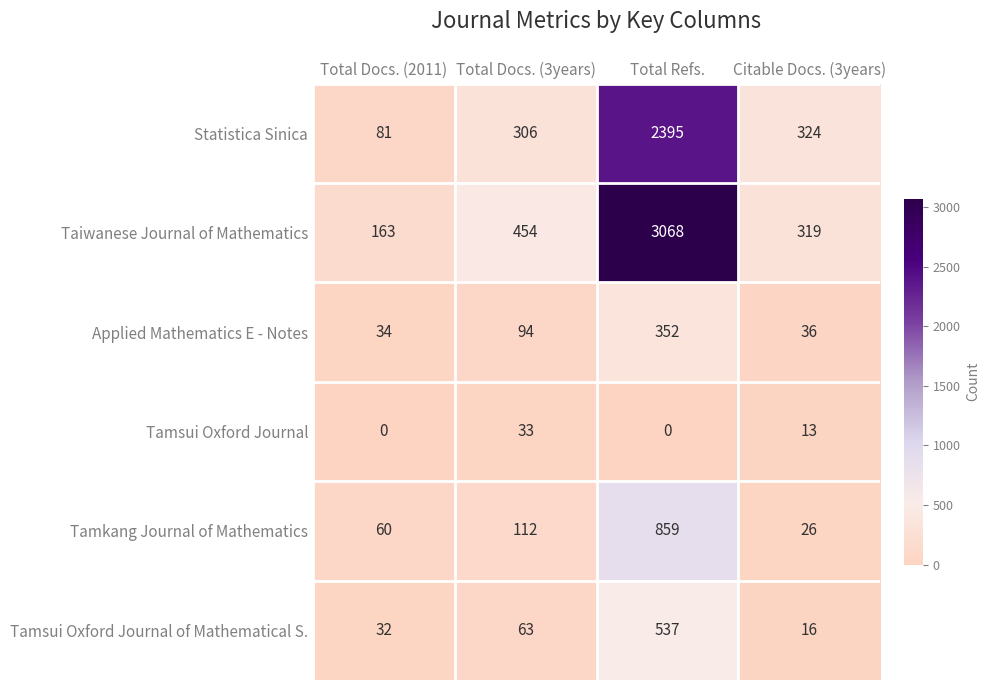

Reading right to left, list all the values displayed in this chart.

Statistica Sinica: Citable Docs. (3years)=324	Total Refs.=2395	Total Docs. (3years)=306	Total Docs. (2011)=81
Taiwanese Journal of Mathematics: Citable Docs. (3years)=319	Total Refs.=3068	Total Docs. (3years)=454	Total Docs. (2011)=163
Applied Mathematics E - Notes: Citable Docs. (3years)=36	Total Refs.=352	Total Docs. (3years)=94	Total Docs. (2011)=34
Tamsui Oxford Journal: Citable Docs. (3years)=13	Total Refs.=0	Total Docs. (3years)=33	Total Docs. (2011)=0
Tamkang Journal of Mathematics: Citable Docs. (3years)=26	Total Refs.=859	Total Docs. (3years)=112	Total Docs. (2011)=60
Tamsui Oxford Journal of Mathematical S.: Citable Docs. (3years)=16	Total Refs.=537	Total Docs. (3years)=63	Total Docs. (2011)=32